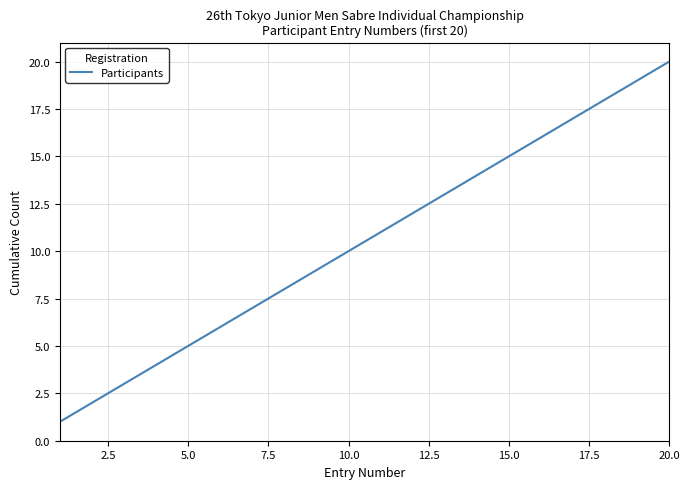

What is the difference between the maximum and minimum values?

19